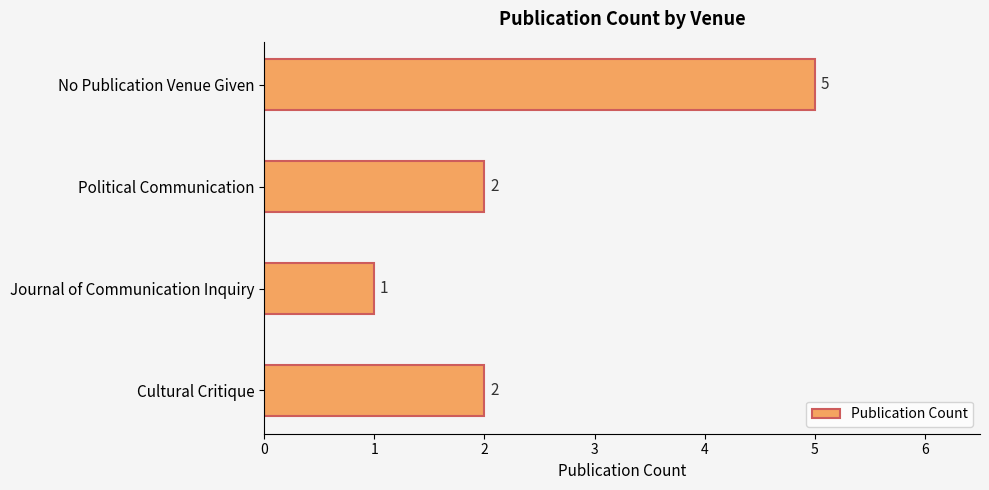

Reading top to bottom, transcribe all the data shown in this chart.

No Publication Venue Given=5	Political Communication=2	Journal of Communication Inquiry=1	Cultural Critique=2